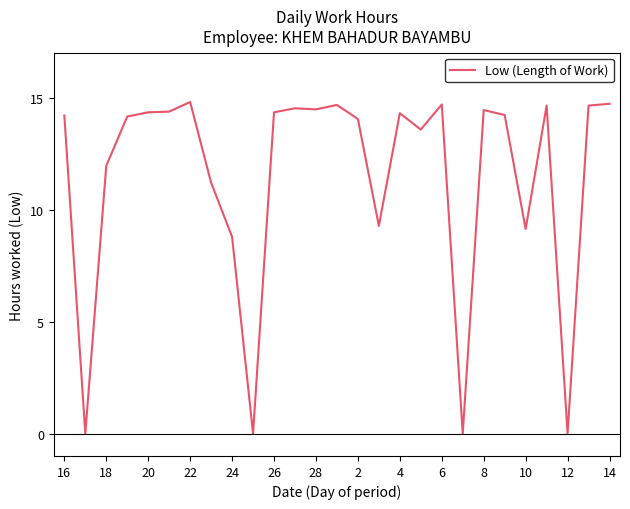

What is the maximum value shown in the chart?

14.8